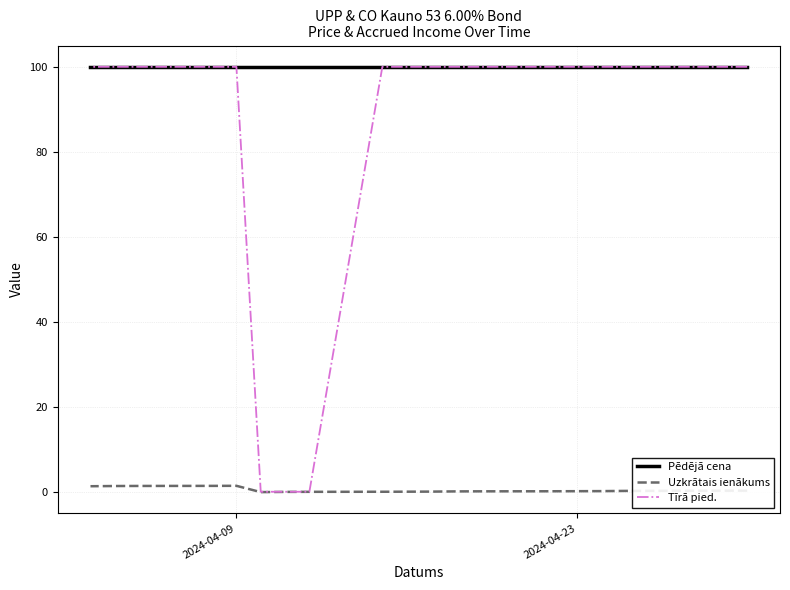

True or false: Uzkrātais ienākums has a value of 0.3 at 3.

False